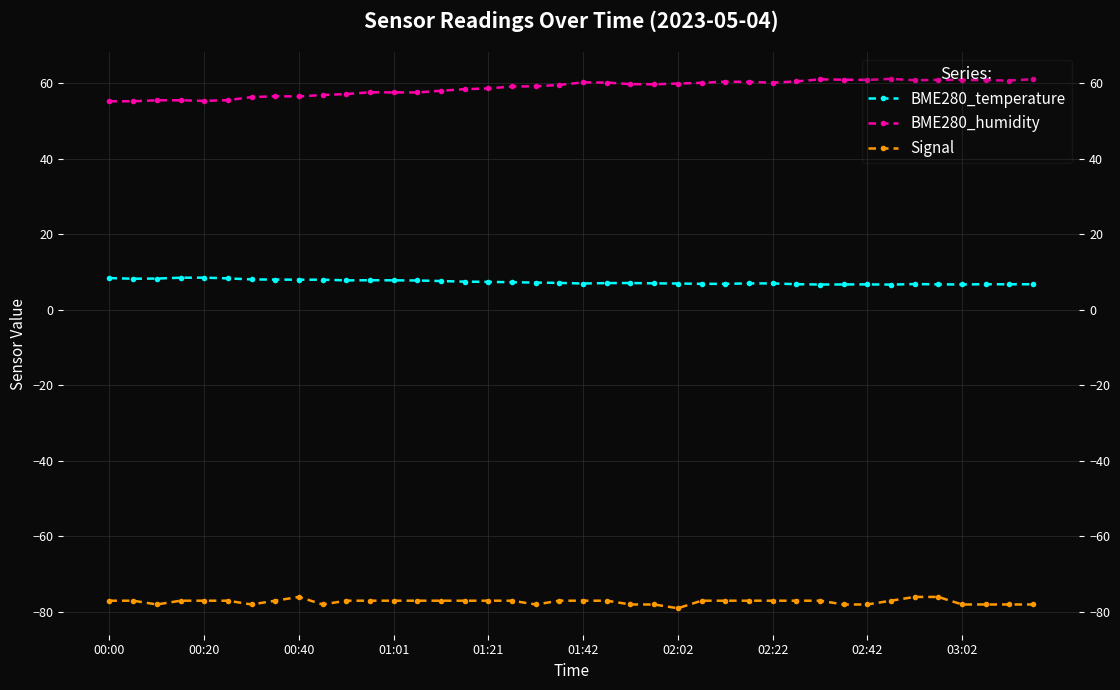

At 01:01, list the series in order from smallest to largest.

Signal, BME280_temperature, BME280_humidity